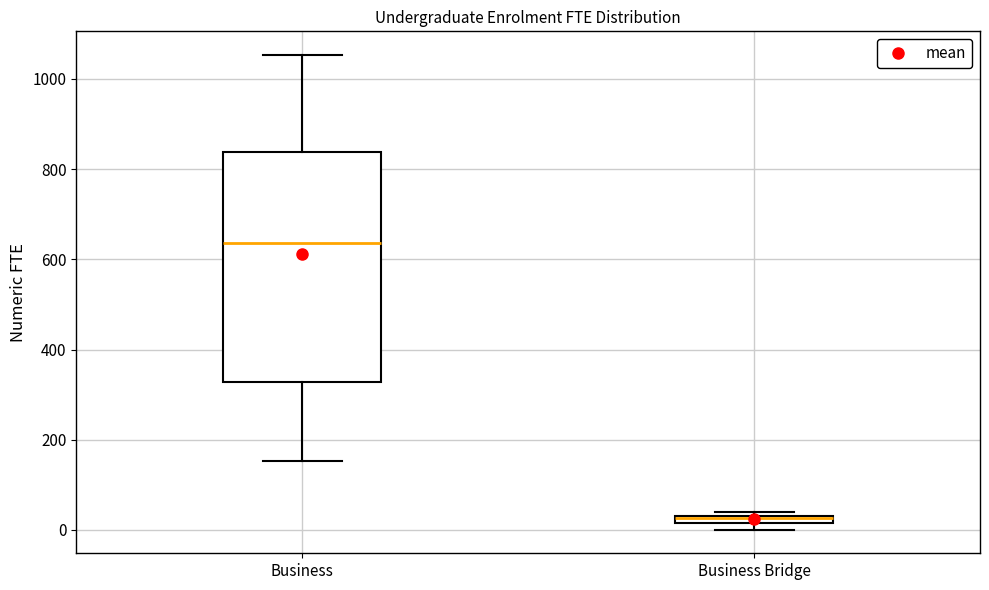

Comparing the boxes themselves (not the whiskers), which one is the tallest?

Business